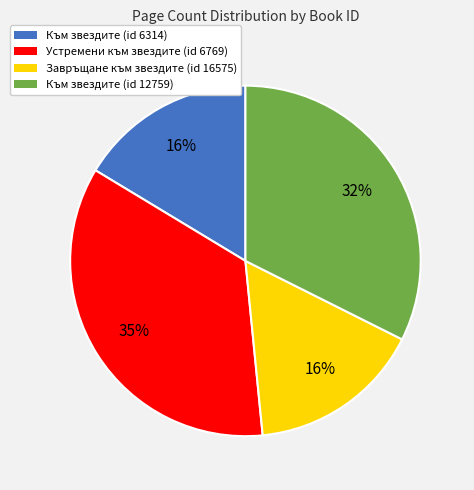

What is the ratio of the value at Завръщане към звездите (id 16575) to the value at Устремени към звездите (id 6769)?

0.5